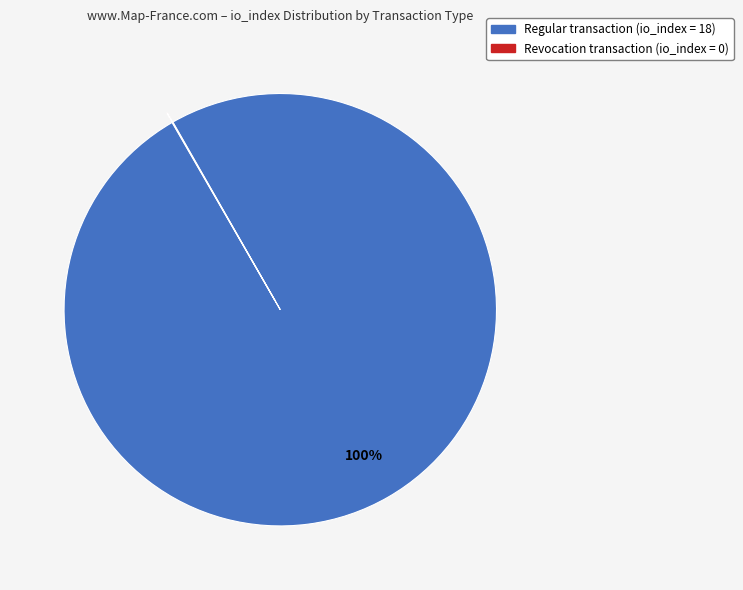

Is there any slice that represents more than half of the pie?

Yes